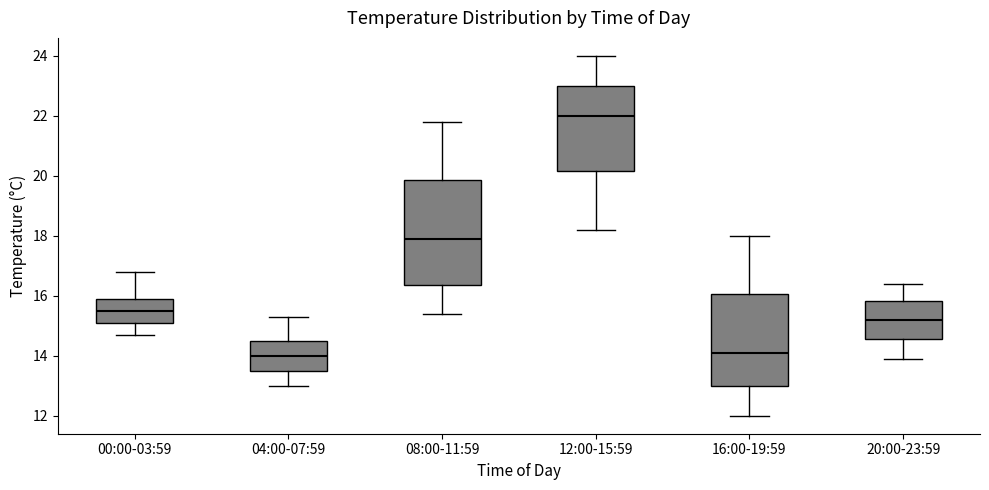

Reading left to right, transcribe this box plot: for each box, give where its median line is, the range the box spans, and where its two whiskers end, as read against the y-axis. The values are not printed on the chart, so give them approximately, as read against the axis.

00:00-03:59: median 15.6, box 15.2 to 16.0, whiskers 14.8 to 16.8
04:00-07:59: median 14.0, box 13.6 to 14.6, whiskers 13.0 to 15.4
08:00-11:59: median 18.0, box 16.4 to 19.8, whiskers 15.4 to 21.8
12:00-15:59: median 22.0, box 20.2 to 23.0, whiskers 18.2 to 24.0
16:00-19:59: median 14.2, box 13.0 to 16.0, whiskers 12.0 to 18.0
20:00-23:59: median 15.2, box 14.6 to 15.8, whiskers 14.0 to 16.4